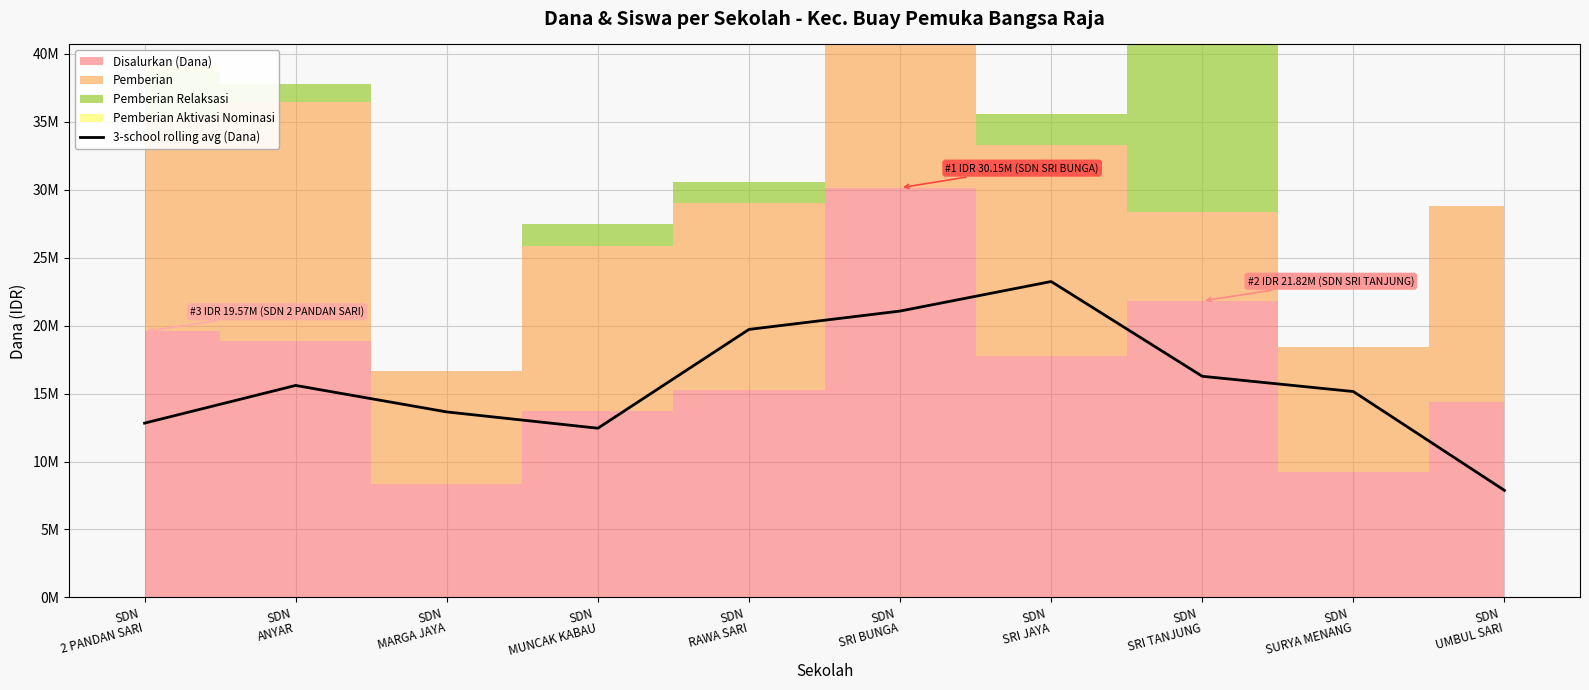

Where is the first local maximum?

SDN
ANYAR